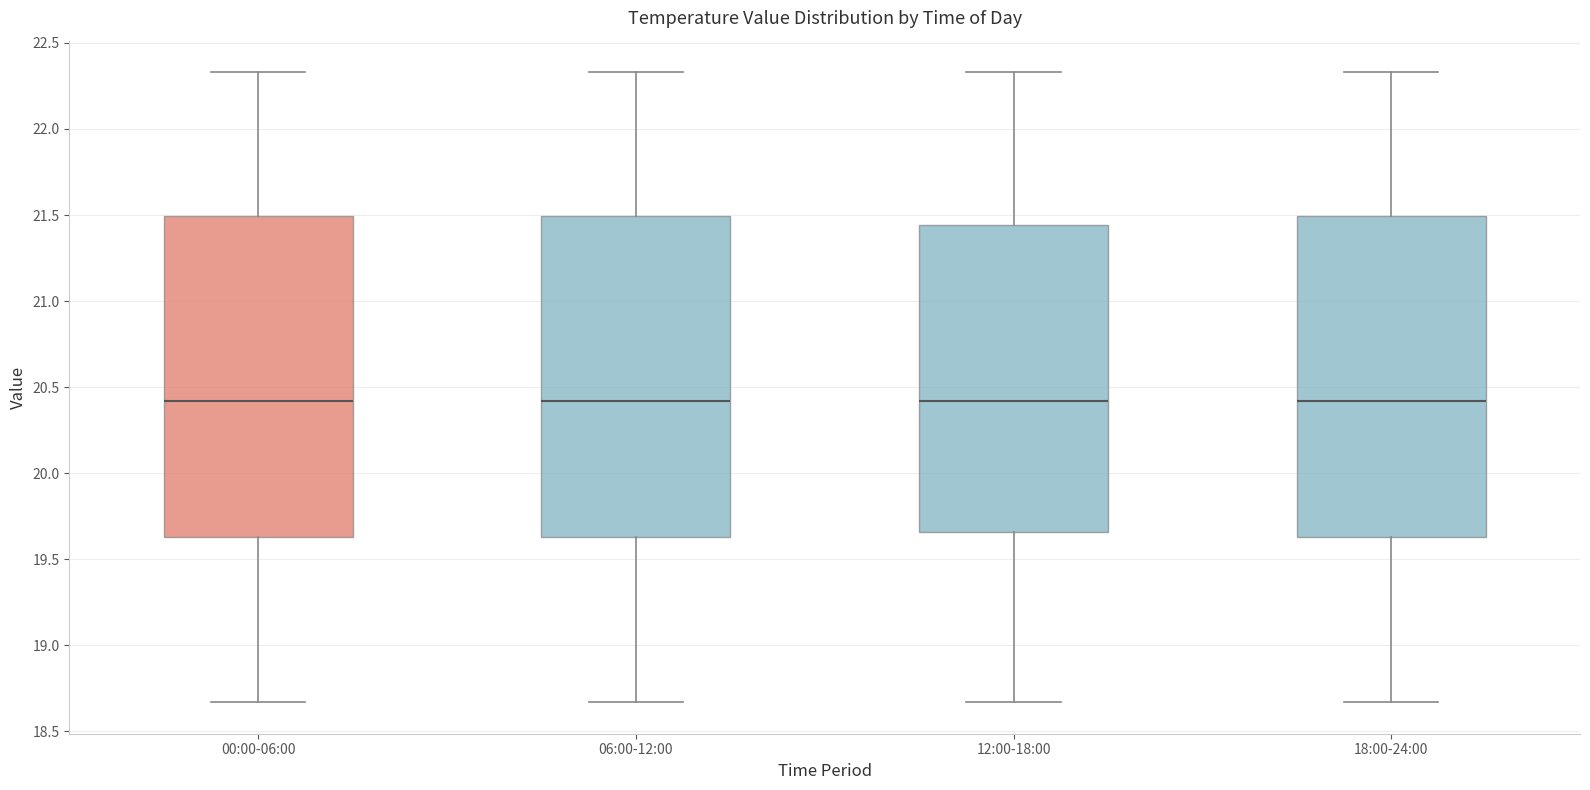

Reading left to right, read every box against the y-axis: the position of its median line, the range the box covers, and the ends of its whiskers. The values are not printed on the chart, so give them approximately, as read against the axis.

00:00-06:00: median 20.40, box 19.65 to 21.50, whiskers 18.65 to 22.35
06:00-12:00: median 20.40, box 19.65 to 21.50, whiskers 18.65 to 22.35
12:00-18:00: median 20.40, box 19.65 to 21.45, whiskers 18.65 to 22.35
18:00-24:00: median 20.40, box 19.65 to 21.50, whiskers 18.65 to 22.35